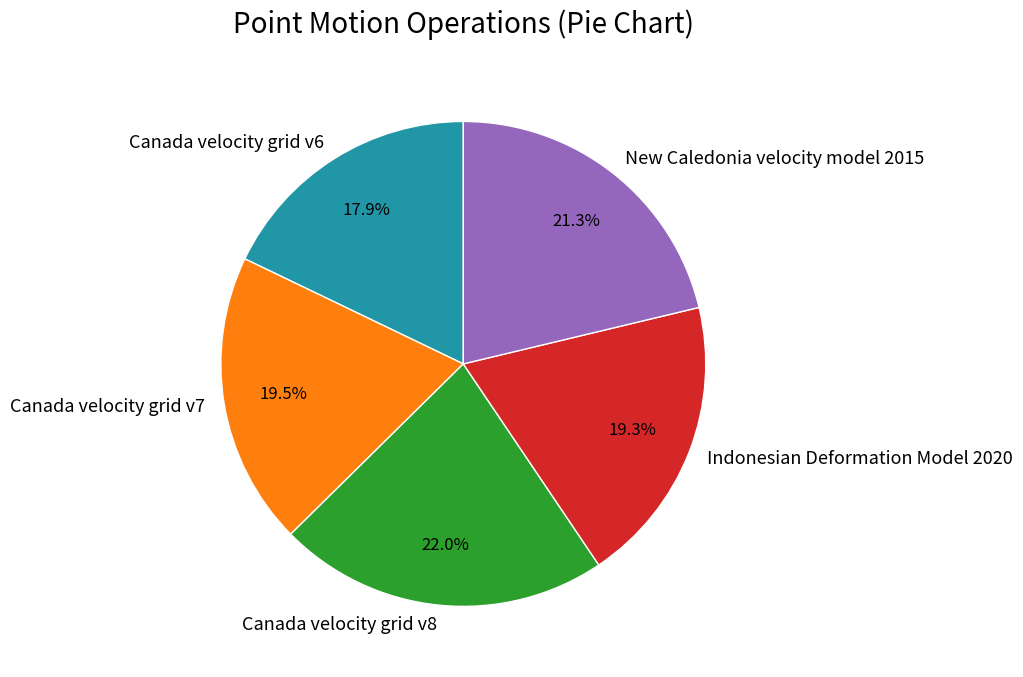

Approximately how many times larger is the value at Canada velocity grid v7 compared to Canada velocity grid v6?

1.1